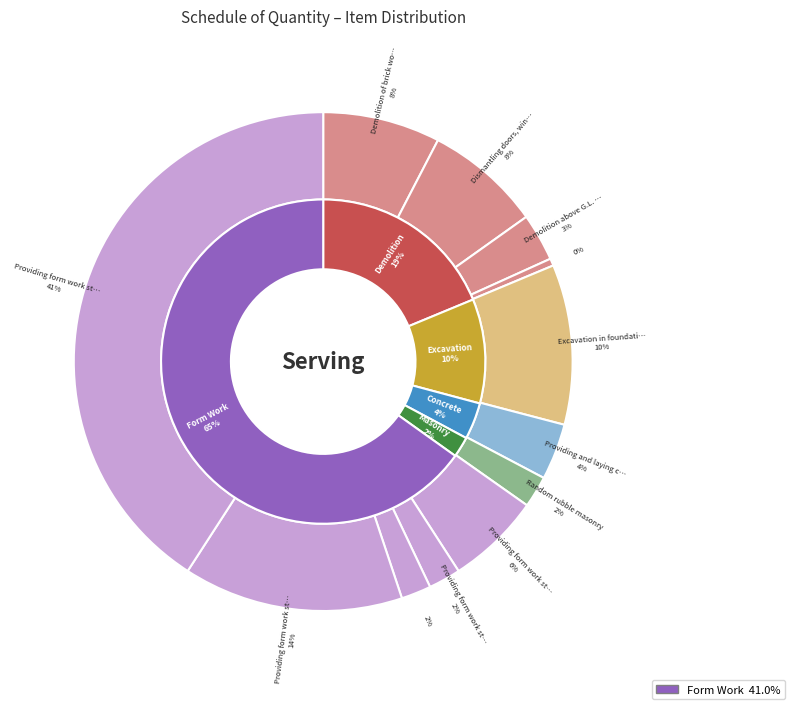

To the nearest percent, what portion does Demolition of brick work above G.L. represent?

8%